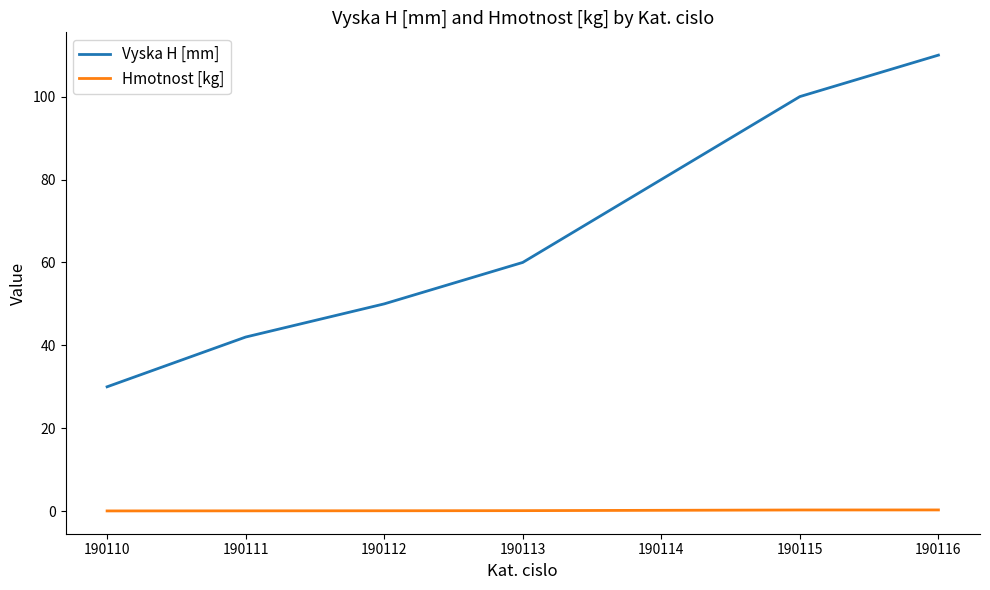

At how many categories does at least one series exceed 17?

7